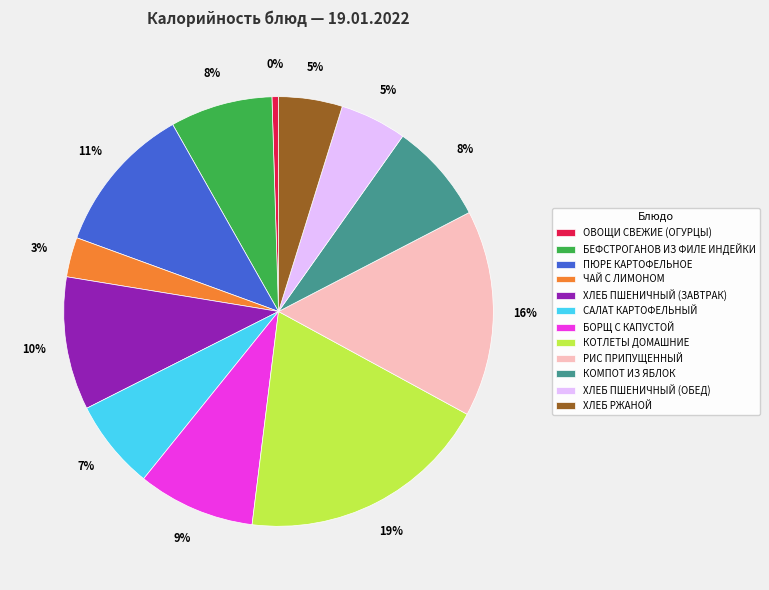

Count the number of slices in the pie.

12